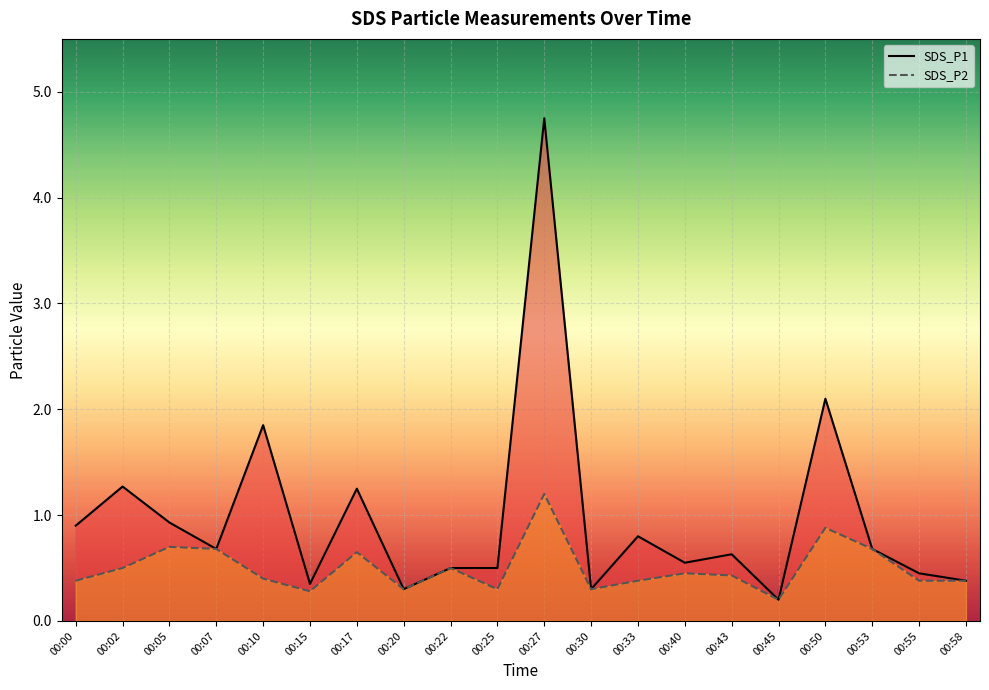

How many lines are shown in the chart?

2